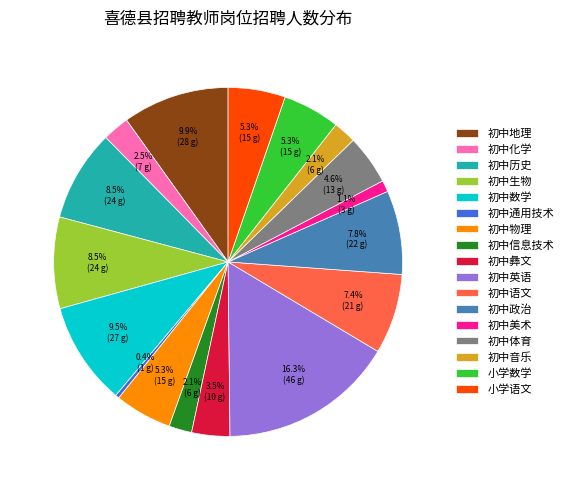

Which slice is the smallest?

初中通用技术